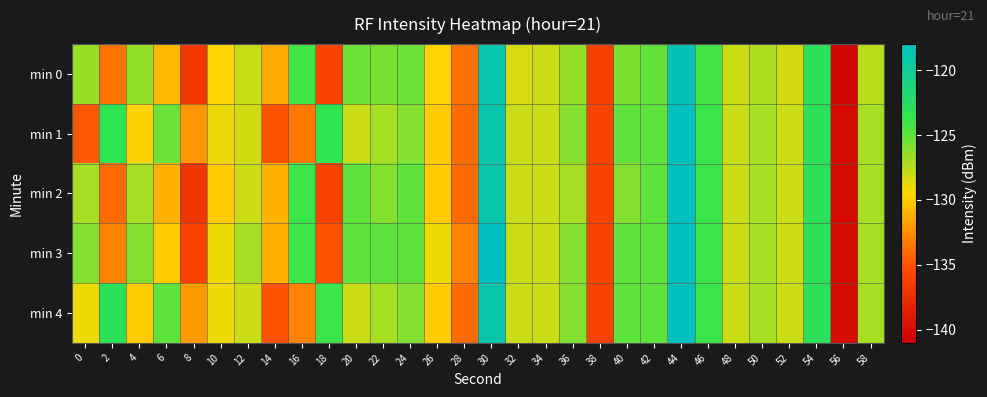

Rank the series at 58 from lowest to highest value.

min 0, min 1, min 2, min 3, min 4